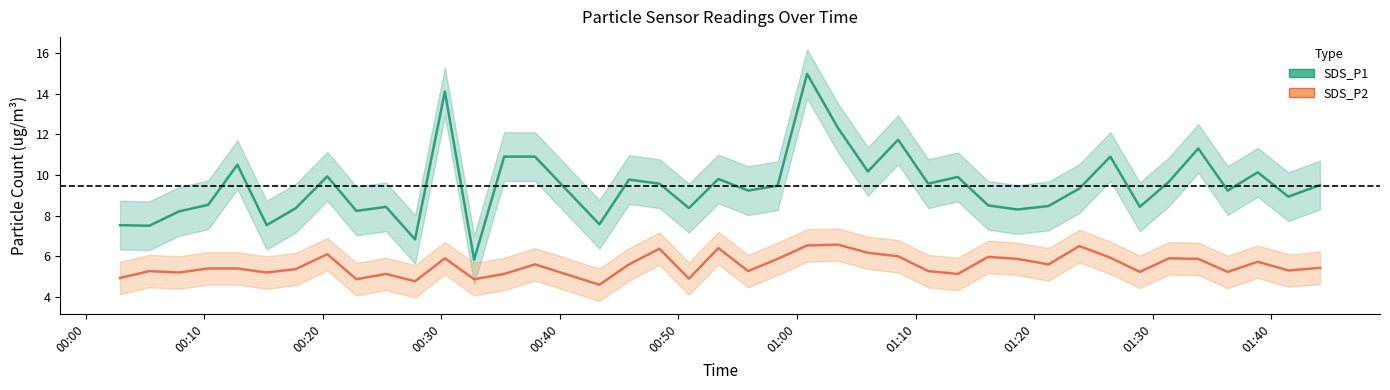

What are all the series names shown in the legend?

SDS_P1, SDS_P2